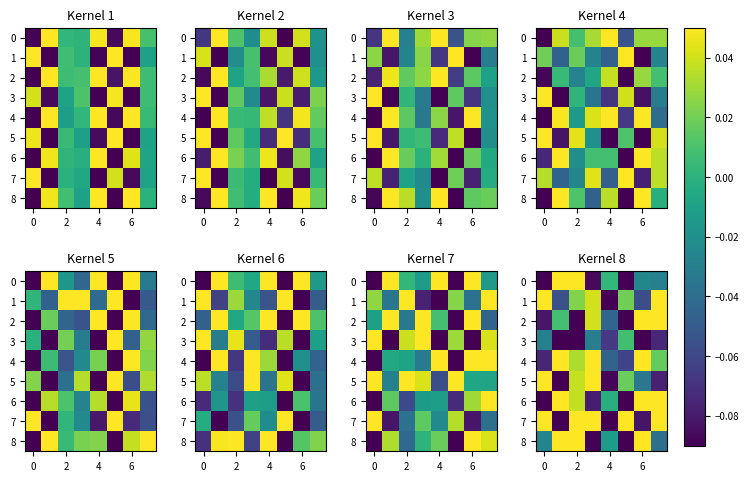

How many data points in 2 are above 0?

4